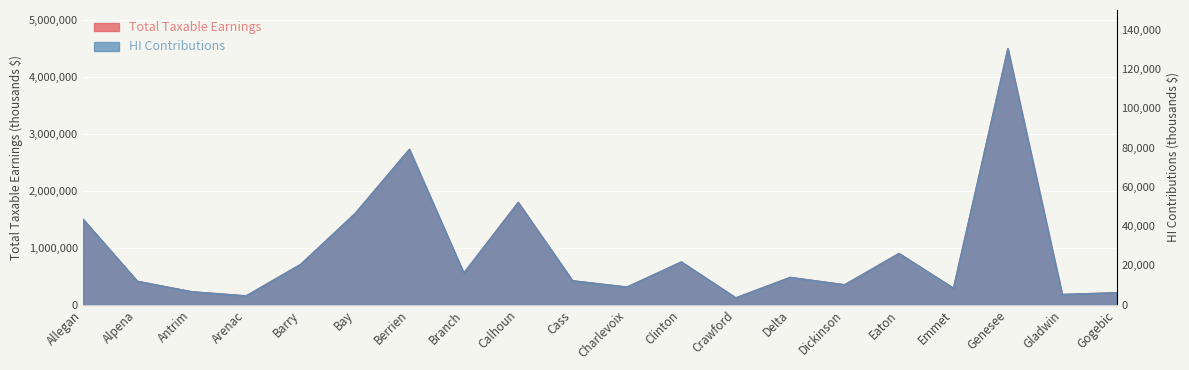

Read the Total Taxable Earnings value at Branch, to the nearest 100.

555800